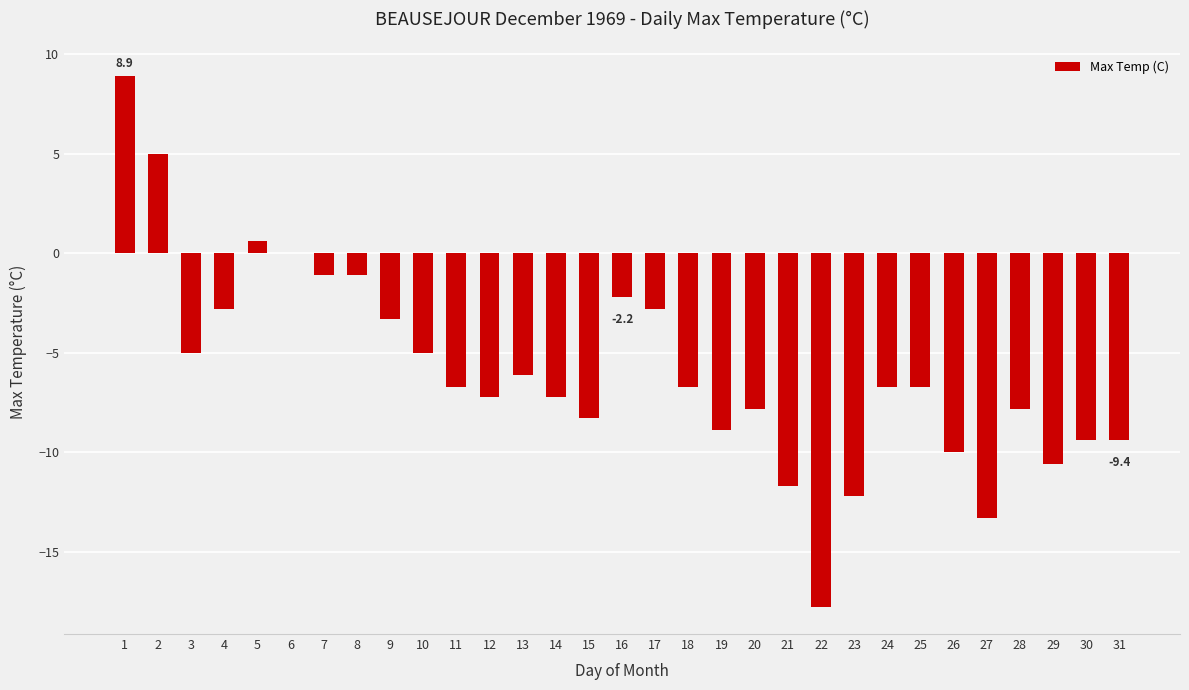

Reading left to right, list all the values displayed in this chart.

8.9	5.0	-5.0	-2.8	0.6	0.0	-1.1	-1.1	-3.3	-5.0	-6.7	-7.2	-6.1	-7.2	-8.3	-2.2	-2.8	-6.7	-8.9	-7.8	-11.7	-17.8	-12.2	-6.7	-6.7	-10.0	-13.3	-7.8	-10.6	-9.4	-9.4